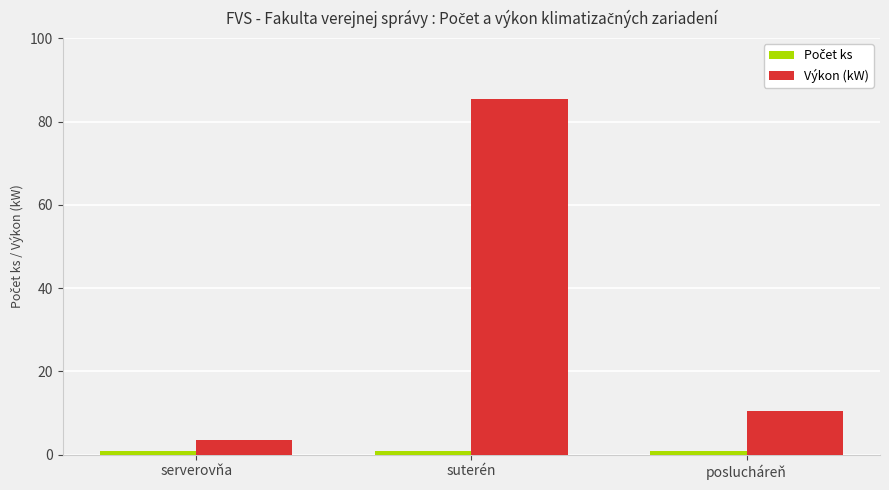

At which category is the sum across all series the highest?

suterén